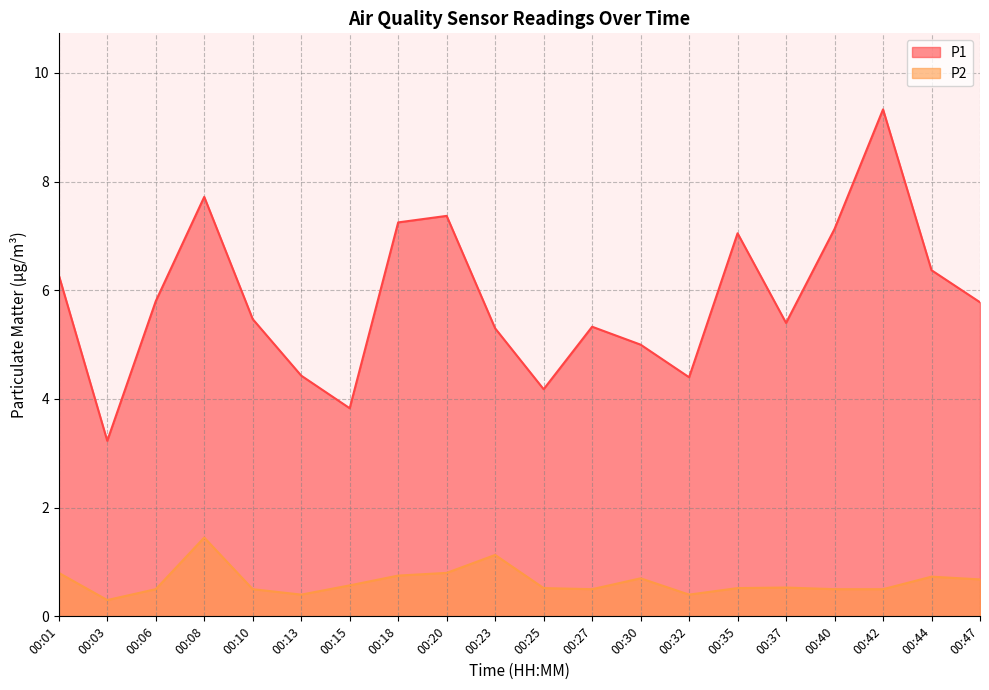

At which category is the sum across all series the highest?

00:42